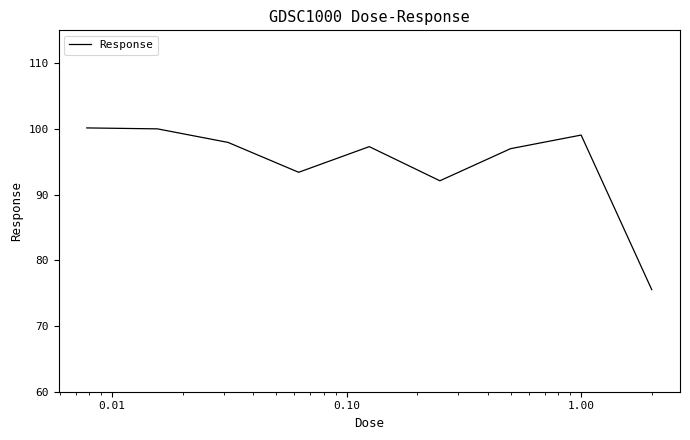

What is the smallest value displayed?

75.5